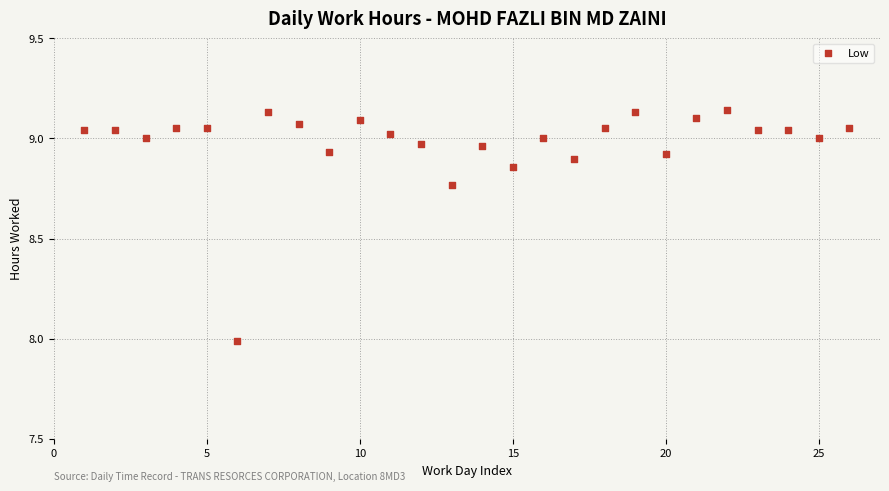

What is the range of X values (max minus min)?

25.0